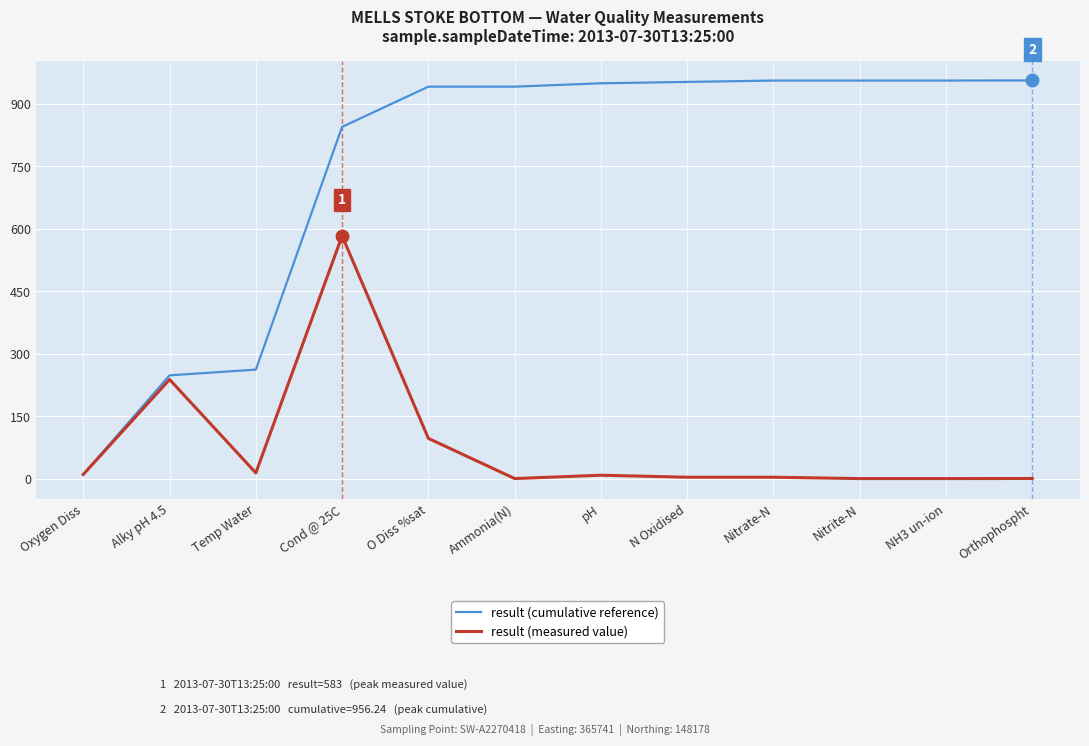

Where does the result (measured value) series first go above 8?

Oxygen Diss